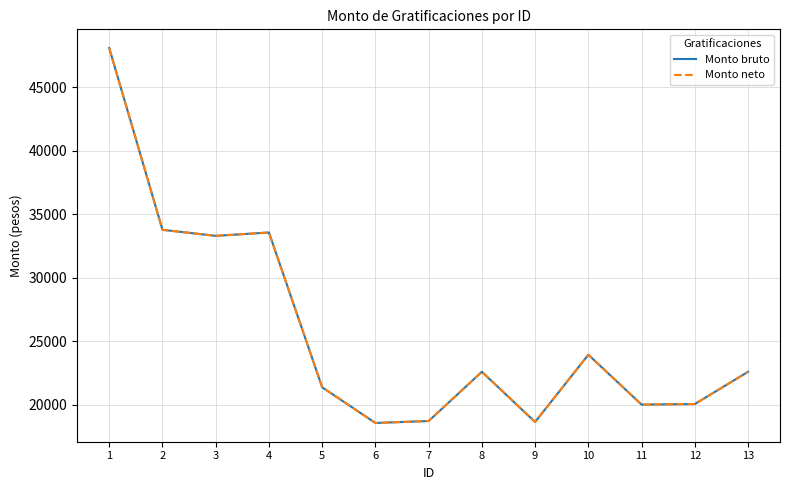

True or false: Monto neto and Monto bruto cross at least once.

False